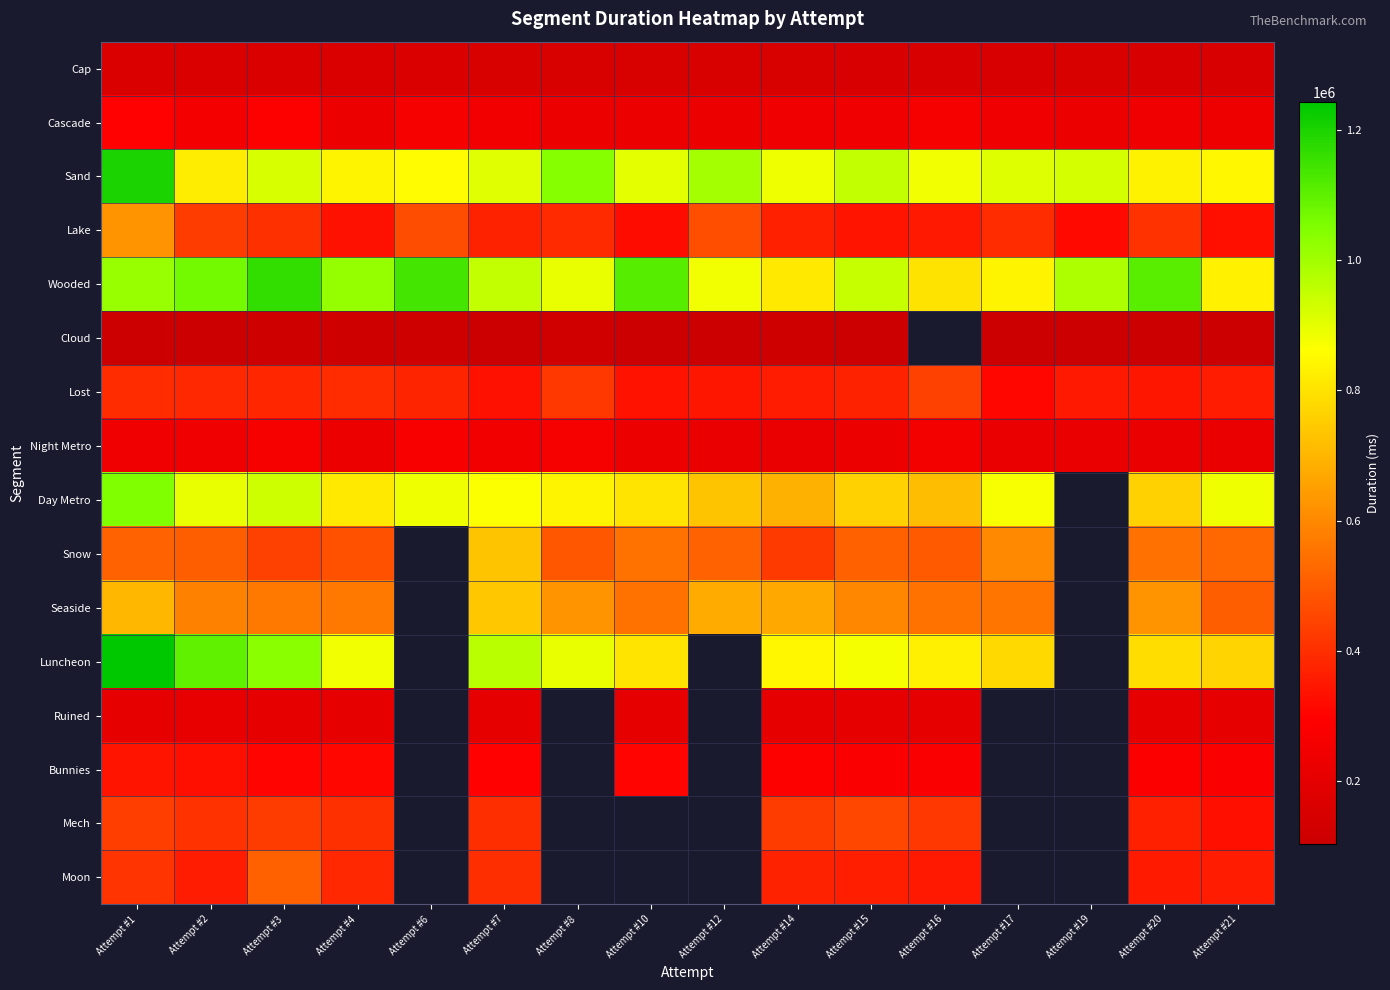

Which series changed the most between Attempt #2 and Attempt #19?

Lake